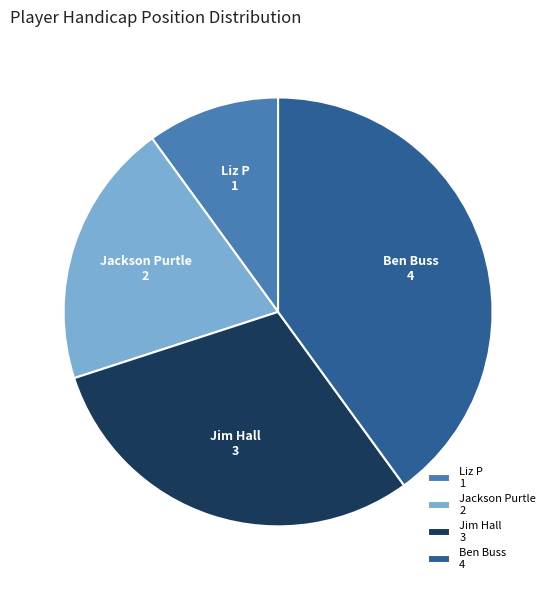

Is there a majority slice in this chart?

No